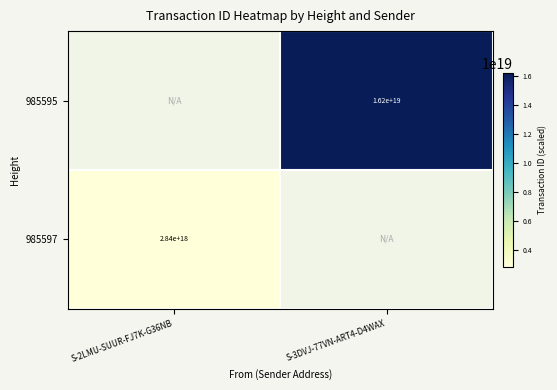

The value of 985595 at S-3DVJ-77VN-ART4-D4WAX is 3746816332712868864. True or false?

False